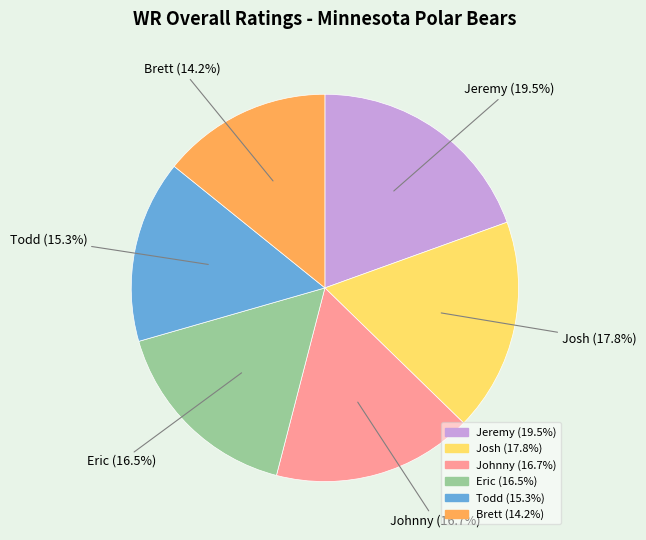

To the nearest percent, what percentage of the pie is Johnny?

17%